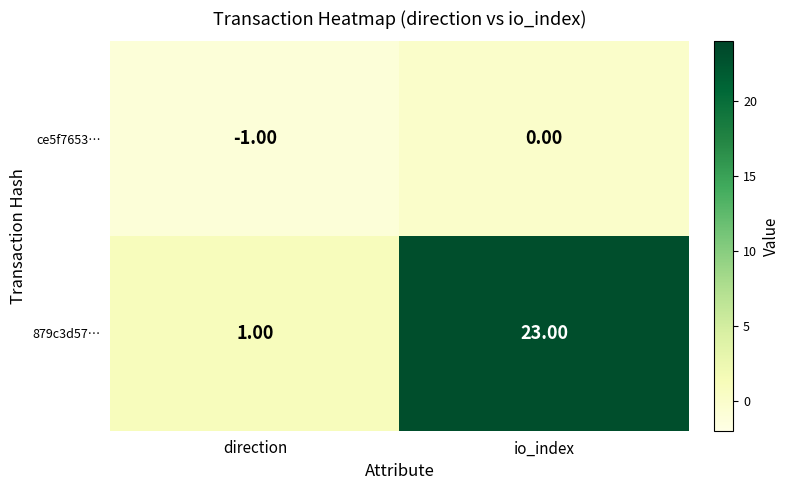

What is the sum of the 879c3d57… values at io_index and direction?

24